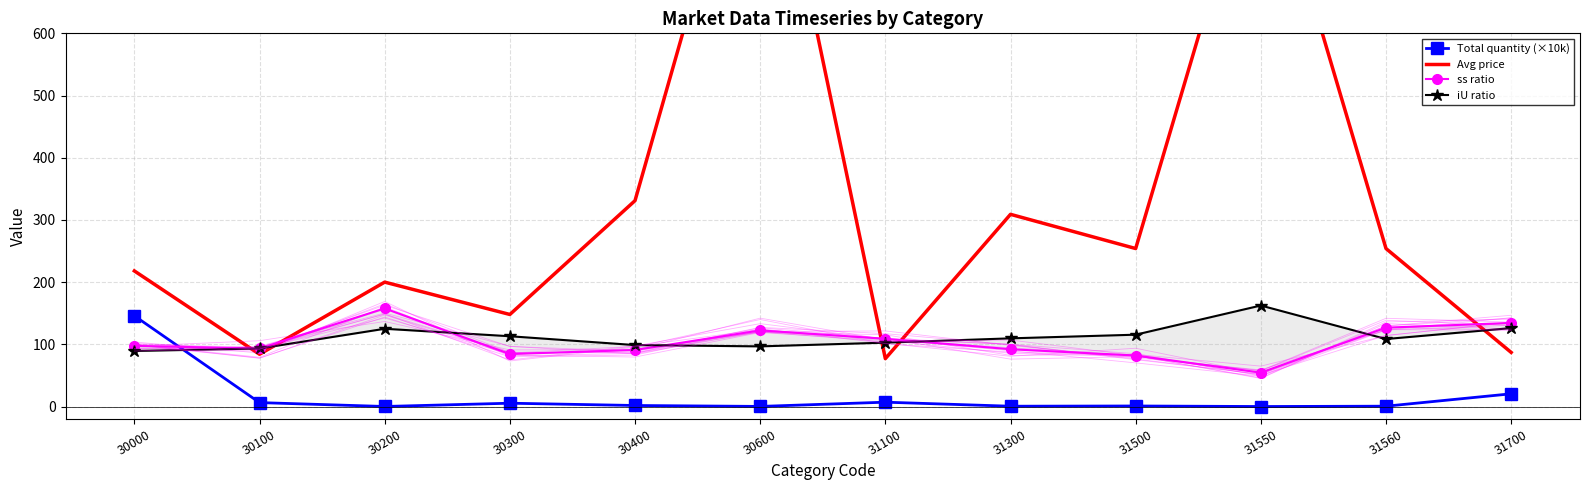

How many times do ss ratio and Avg price cross each other?

5